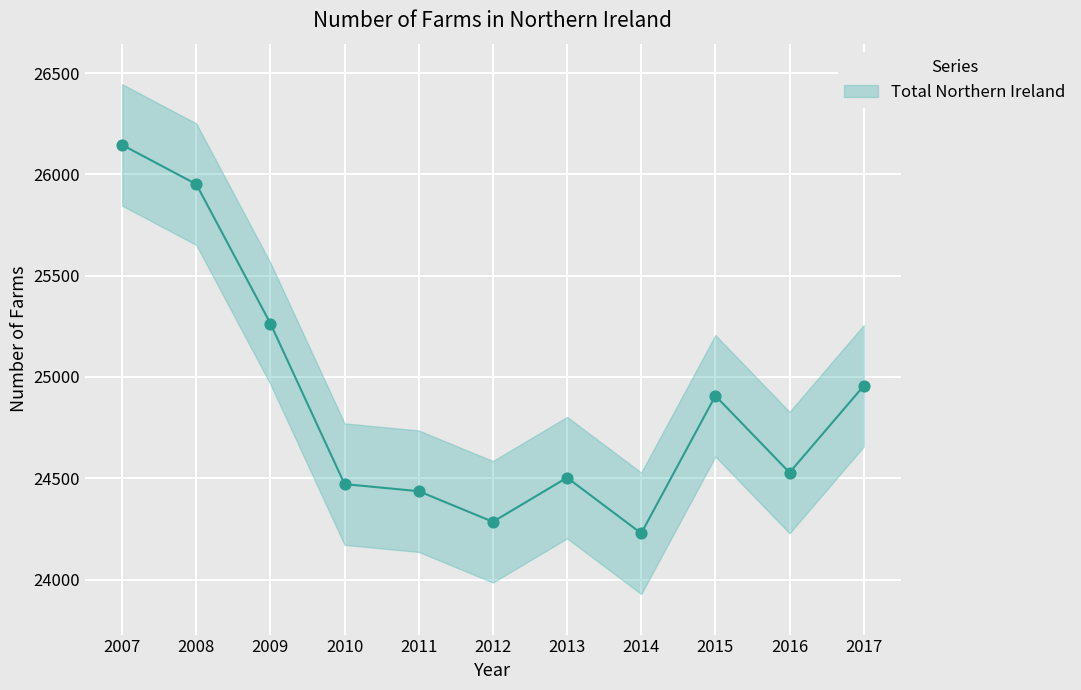

Between 2007 and 2008, which is larger?

2007